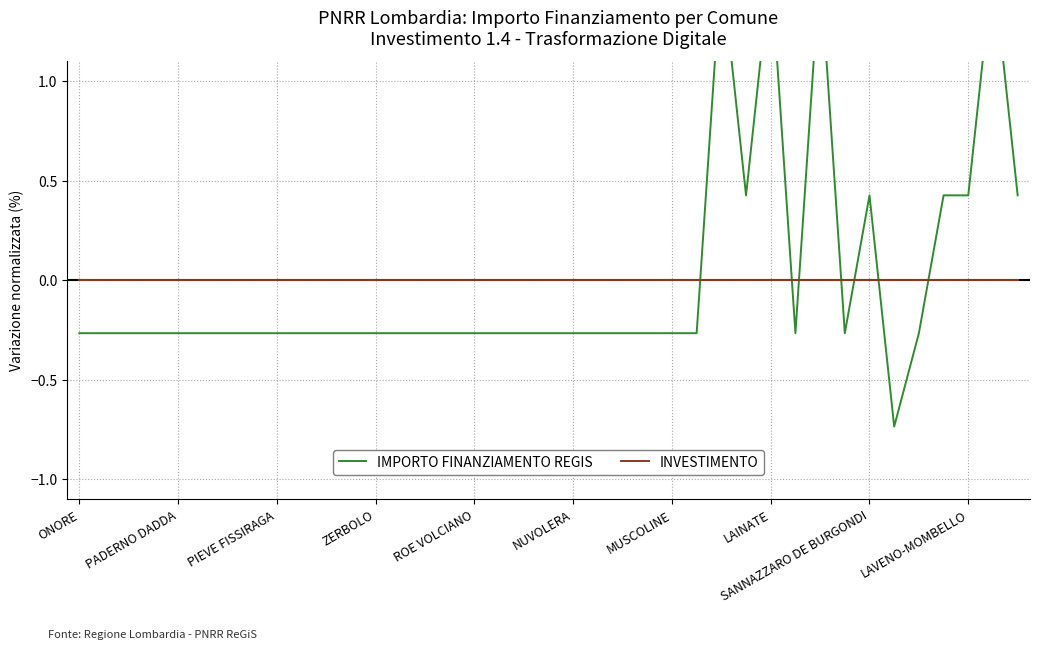

Where does the IMPORTO FINANZIAMENTO REGIS series first go above 0?

26